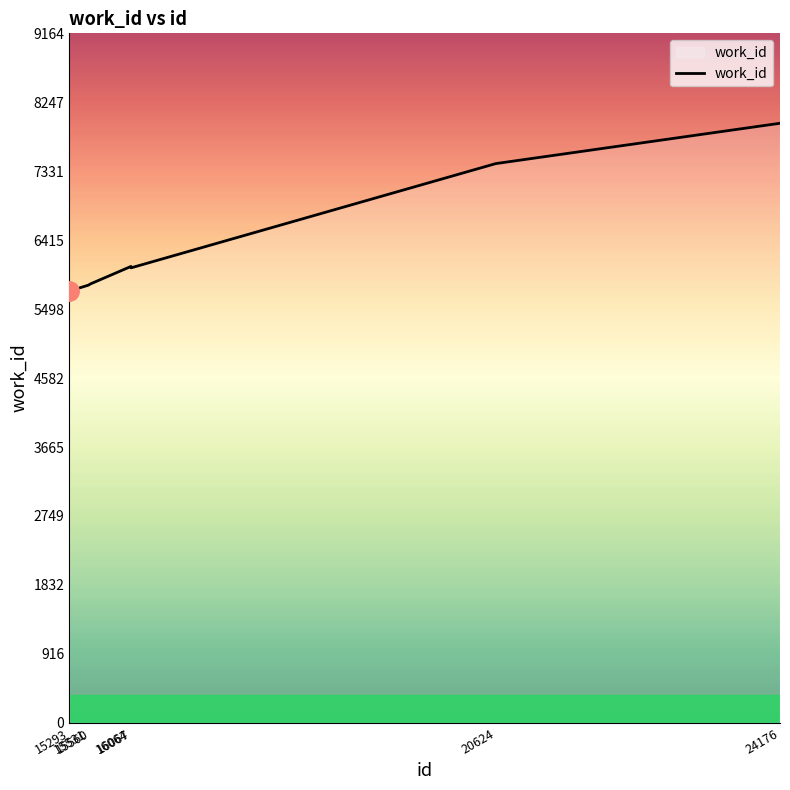

Is this an area chart (filled region under the line)?

No